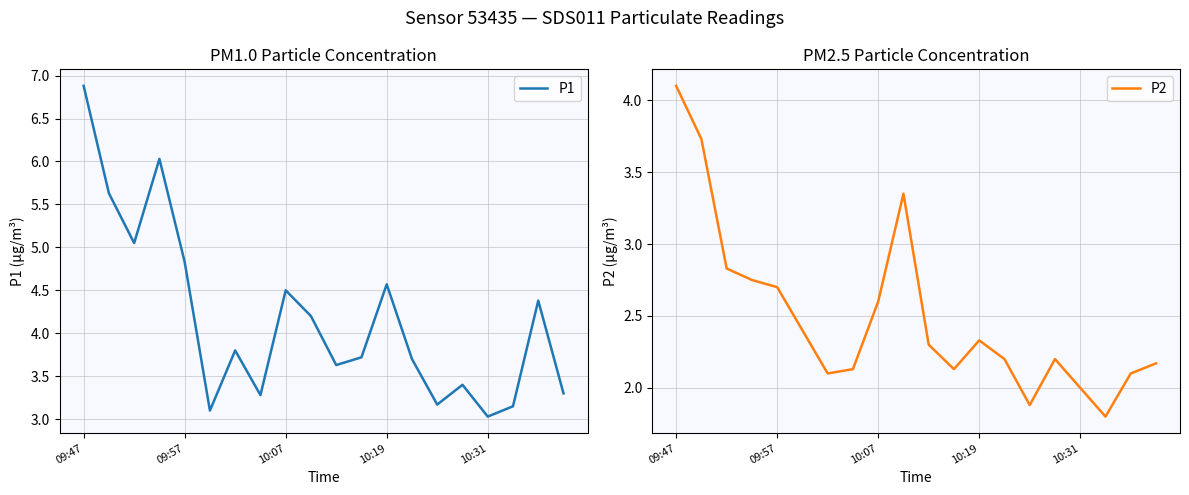

The P2 series shows 2.7 at 09:57. True or false?

True